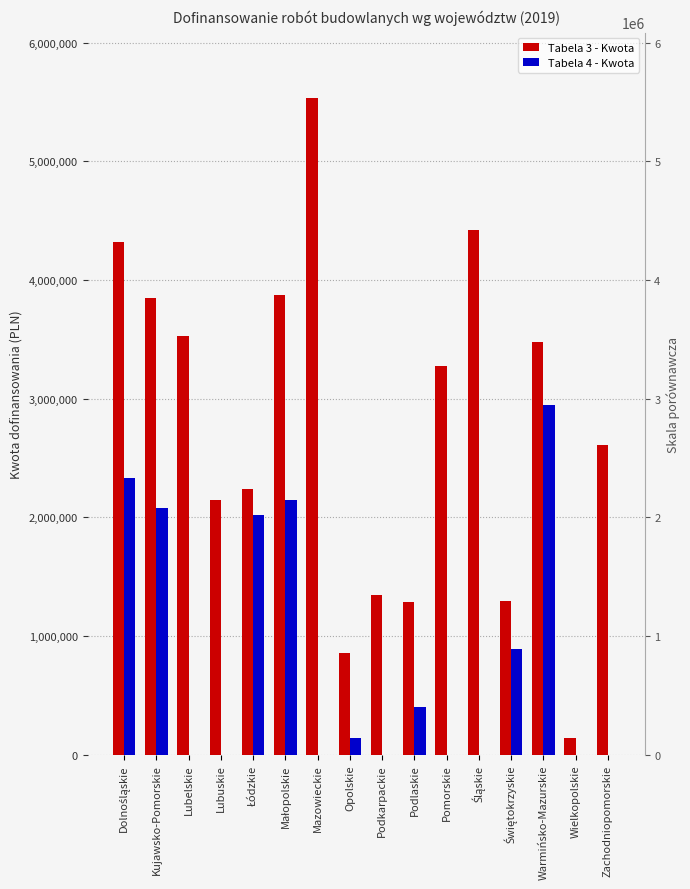

What position from the left is Podlaskie?

10